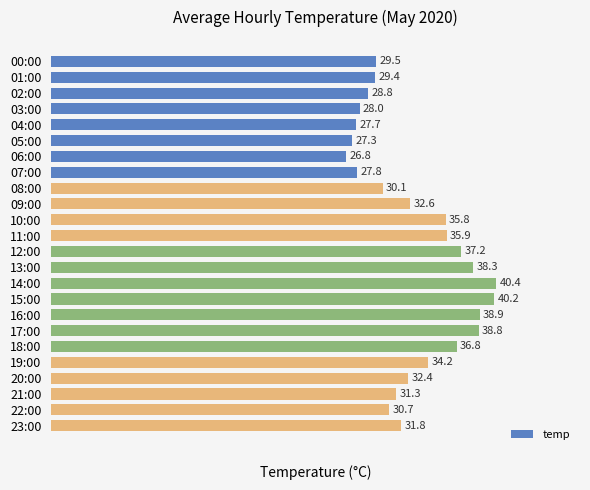

What is the label of the 19th bar from the bottom?

05:00